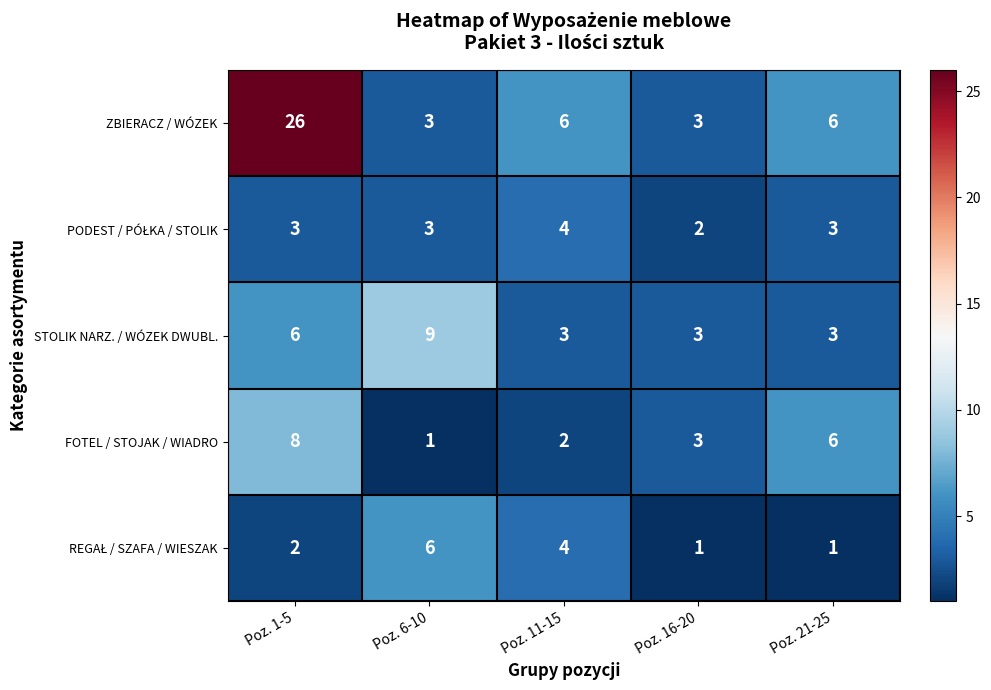

At how many categories does at least one series exceed 2?

5